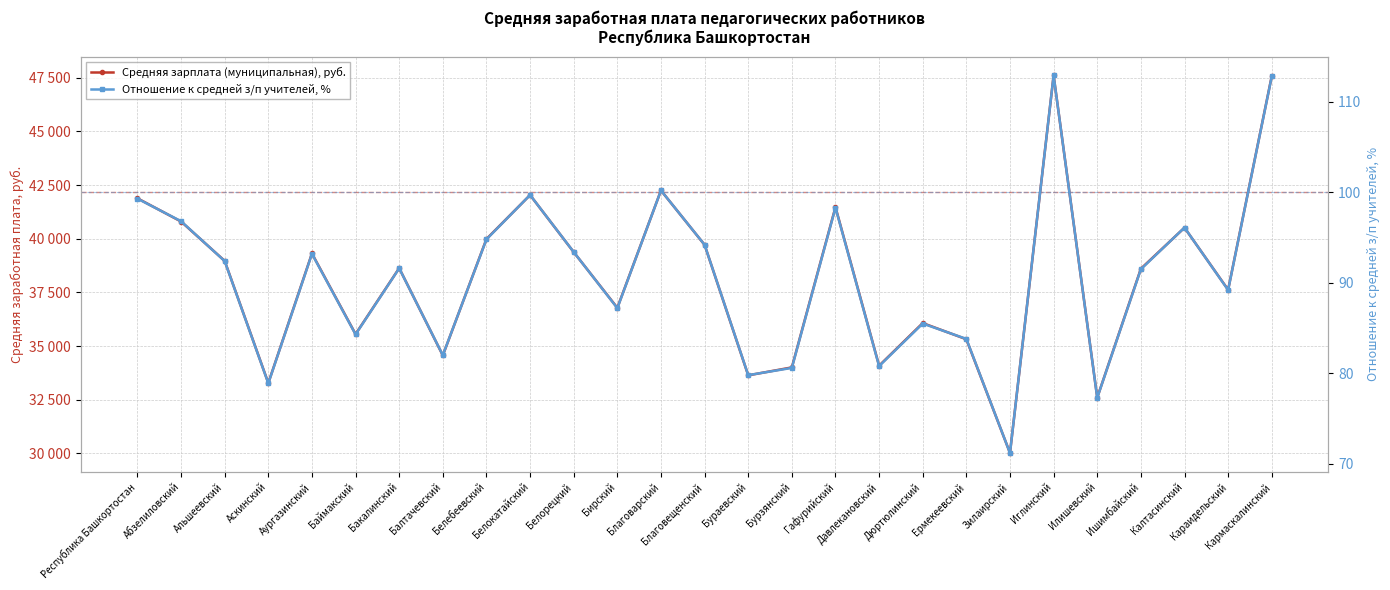

Reading right to left, list all the values displayed in this chart.

Средняя зарплата (муниципальная): Кармаскалинский=47570.4	Караидельский=37621.7	Калтасинский=40513.2	Ишимбайский=38600.8	Илишевский=32601.4	Иглинский=47598.4	Зилаирский=30022.1	Ермекеевский=35318.6	Дюртюлинский=36070.9	Давлекановский=34086.1	Гафурийский=41469.0	Бурзянский=34007.2	Бураевский=33637.9	Благовещенский=39714.0	Благоварский=42246.0	Бирский=36781.3	Белорецкий=39376.0	Белокатайский=42032.9	Белебеевский=39984.7	Балтачевский=34566.3	Бакалинский=38628.8	Баймакский=35557.3	Аургазинский=39311.3	Аскинский=33279.6	Альшеевский=38965.5	Абзелиловский=40799.7	Республика Башкортостан=41880.6
Отношение к средней з/п (%): Кармаскалинский=112.8	Караидельский=89.2	Калтасинский=96.1	Ишимбайский=91.5	Илишевский=77.3	Иглинский=112.9	Зилаирский=71.2	Ермекеевский=83.8	Дюртюлинский=85.5	Давлекановский=80.8	Гафурийский=98.3	Бурзянский=80.6	Бураевский=79.8	Благовещенский=94.2	Благоварский=100.2	Бирский=87.2	Белорецкий=93.4	Белокатайский=99.7	Белебеевский=94.8	Балтачевский=82.0	Бакалинский=91.6	Баймакский=84.3	Аургазинский=93.2	Аскинский=78.9	Альшеевский=92.4	Абзелиловский=96.8	Республика Башкортостан=99.3